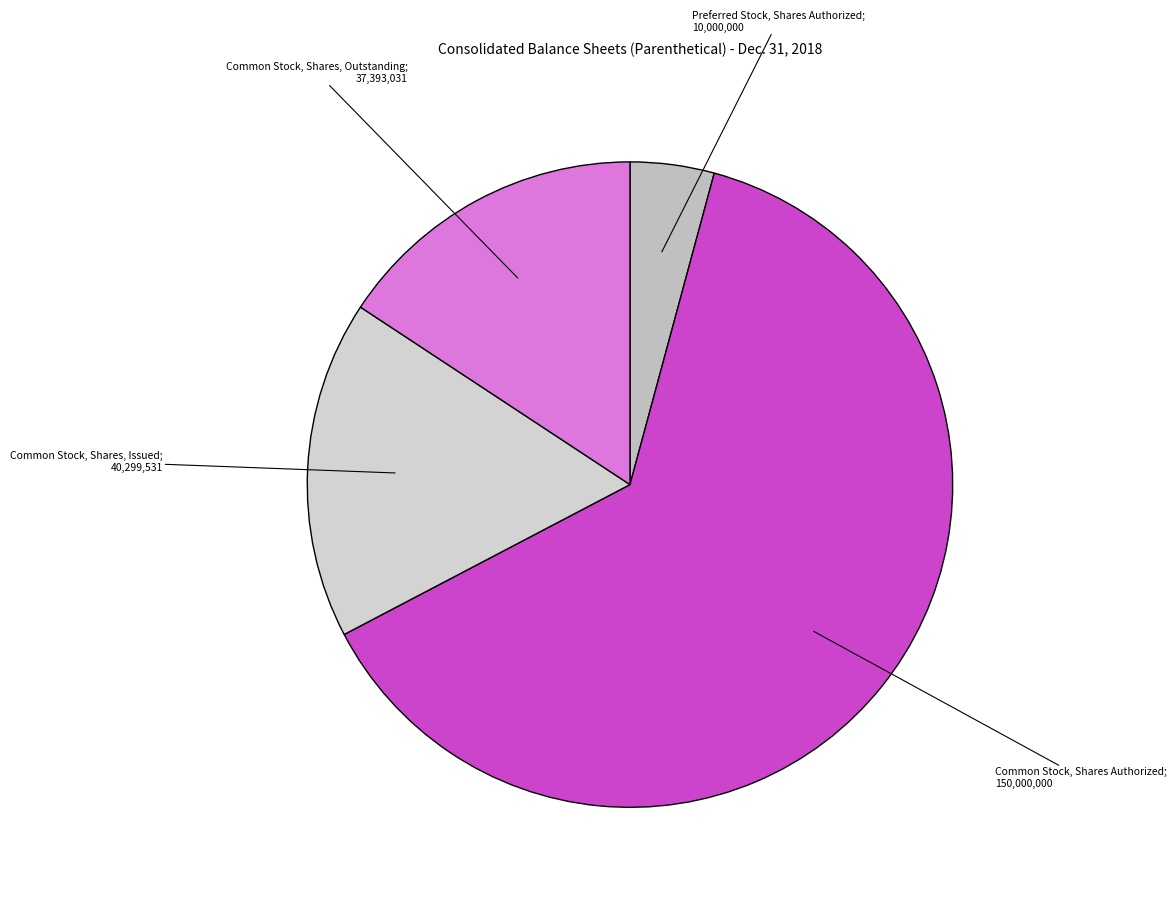

How many slices are in this pie chart?

4